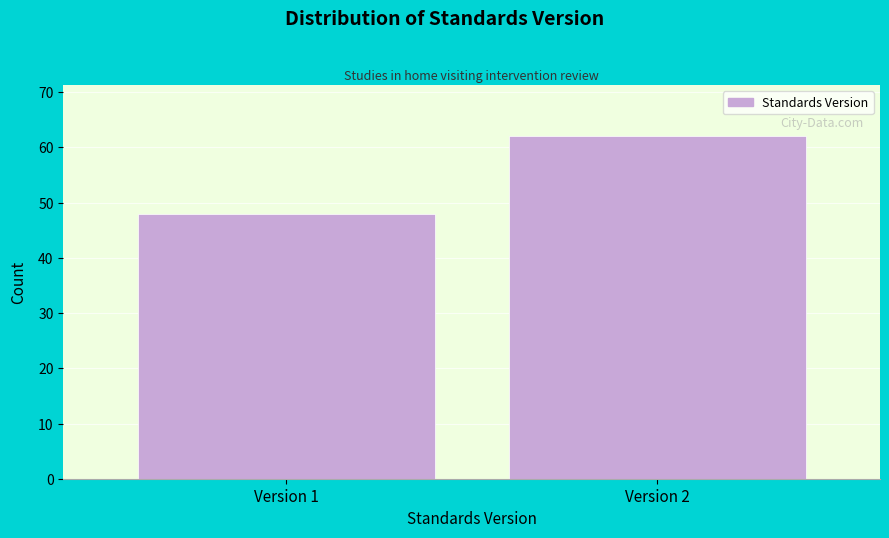

Reading right to left, list all the values displayed in this chart.

Version 2=62	Version 1=48